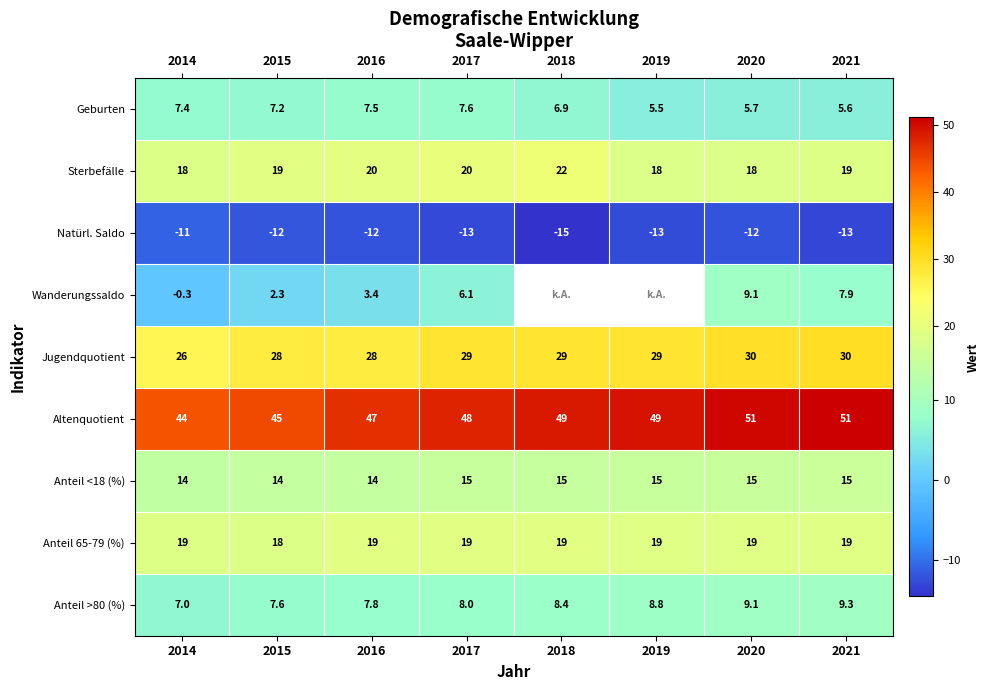

At how many categories does at least one series exceed 24?

8